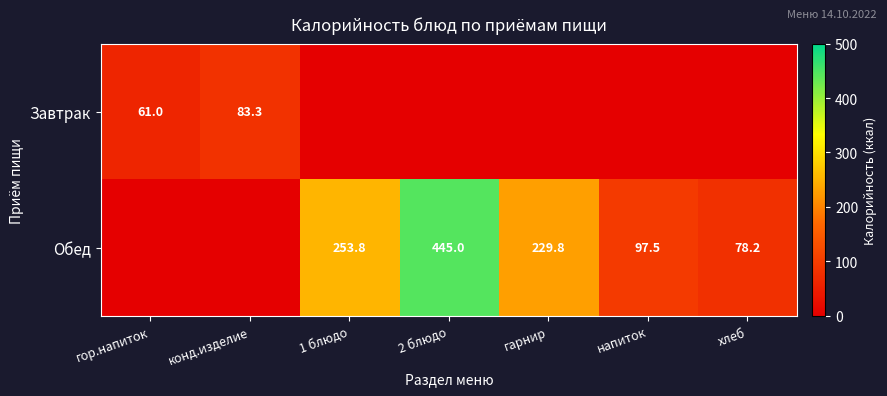

Is the value of Завтрак at гор.напиток greater than the value of Обед at хлеб?

No